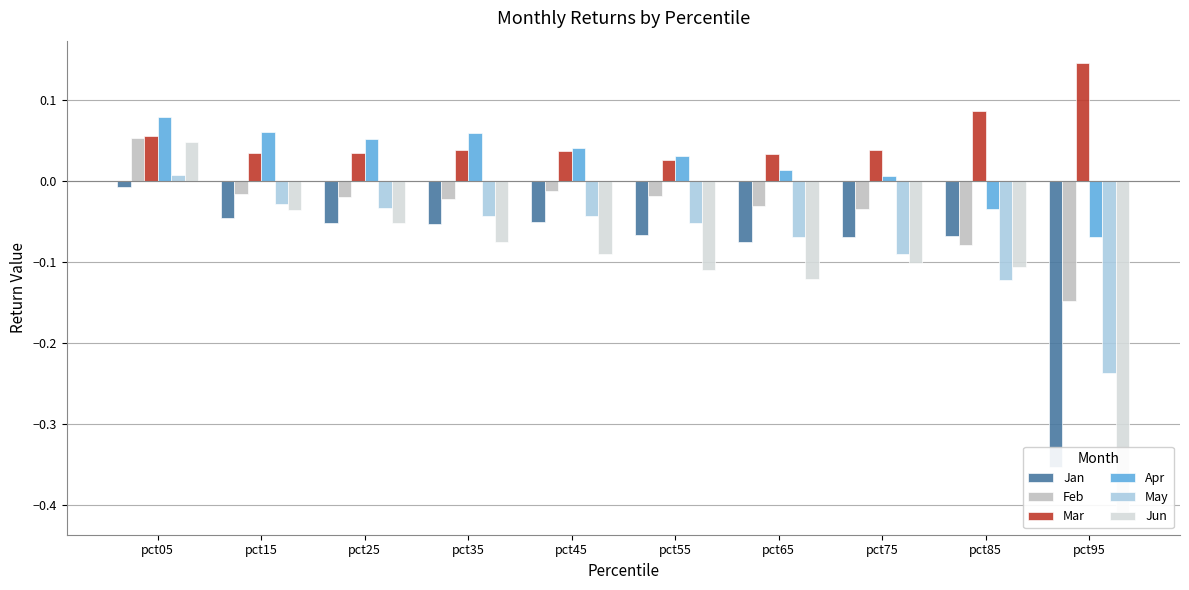

Rank the categories by Apr value from lowest to highest.

pct95, pct85, pct75, pct65, pct55, pct45, pct25, pct35, pct15, pct05